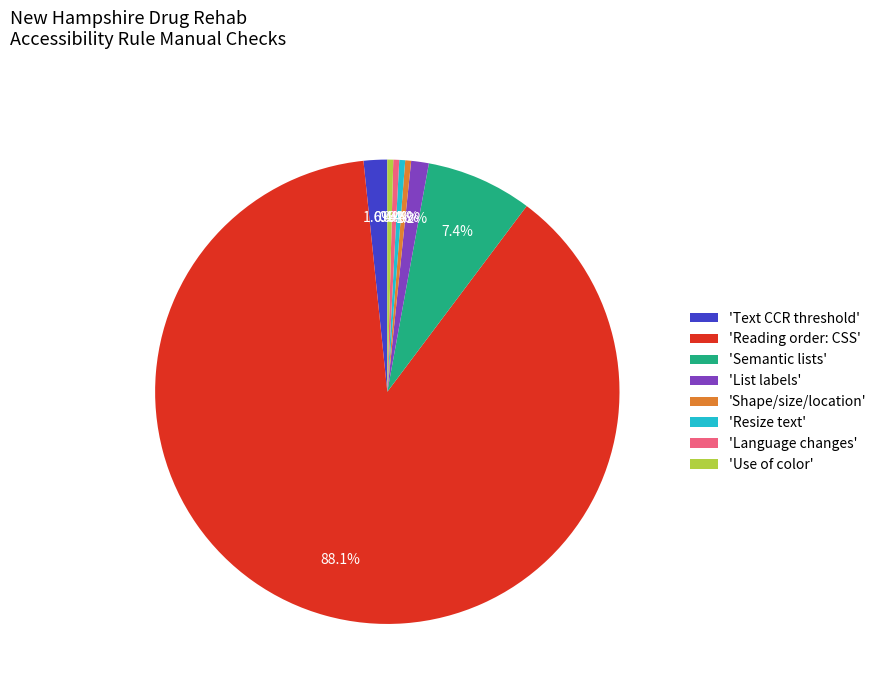

Count the number of slices in the pie.

8